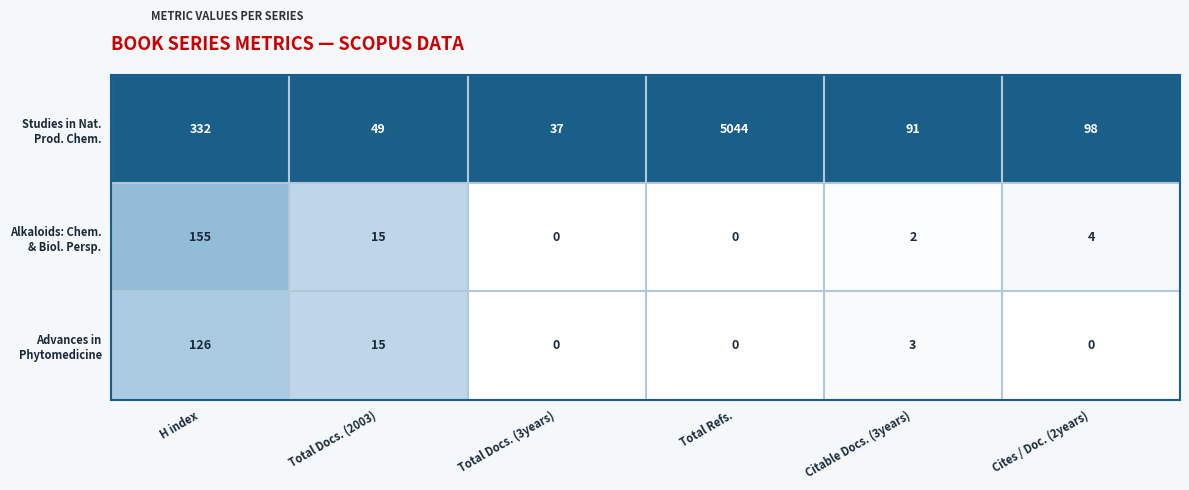

At which category is the sum across all series the highest?

Total Refs.